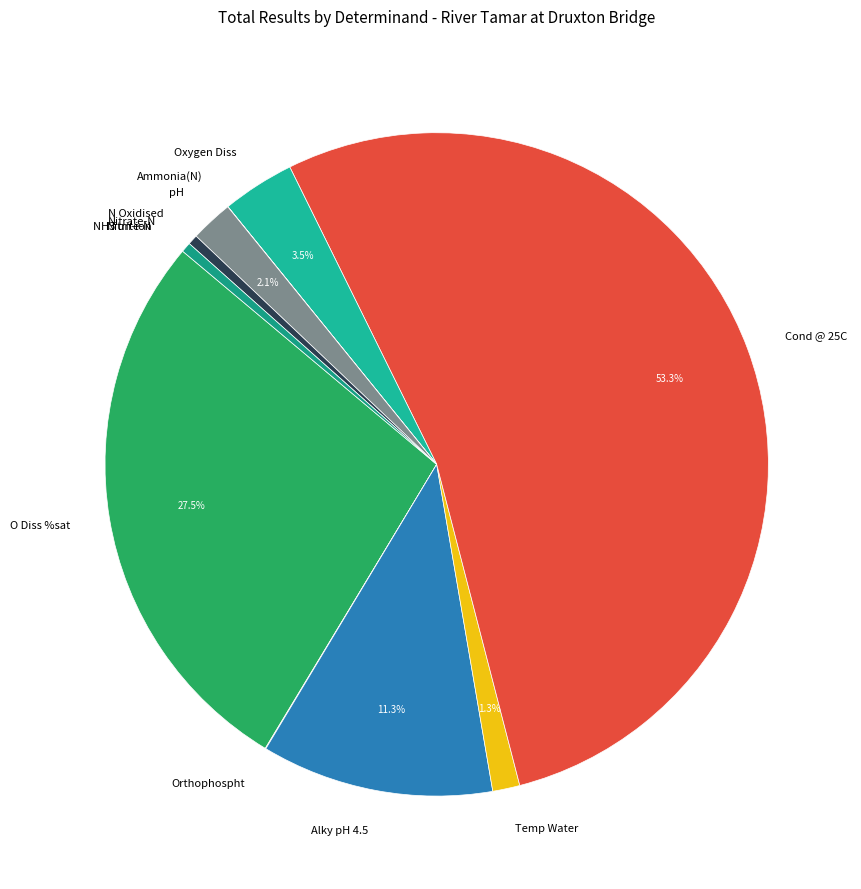

How much of the chart is everything except Temp Water?

98.7%